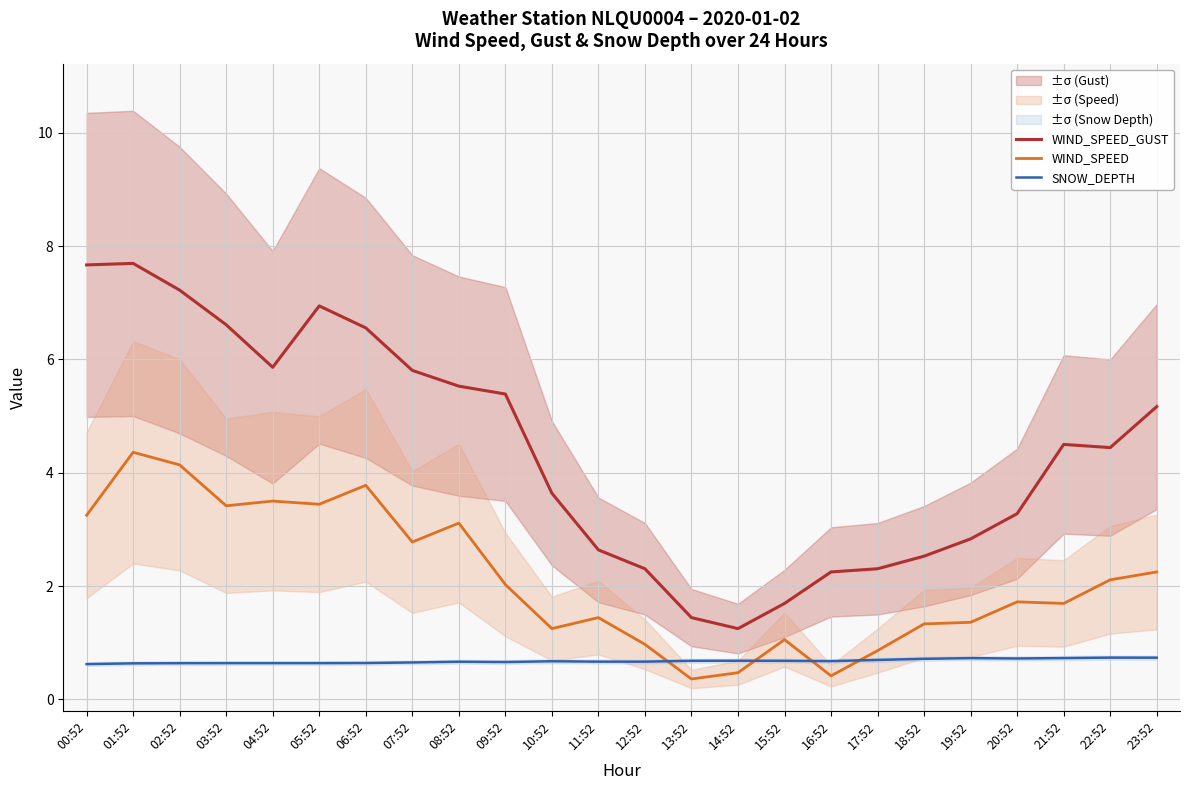

True or false: SNOW_DEPTH has a value of 0.6 at 02:52.

True